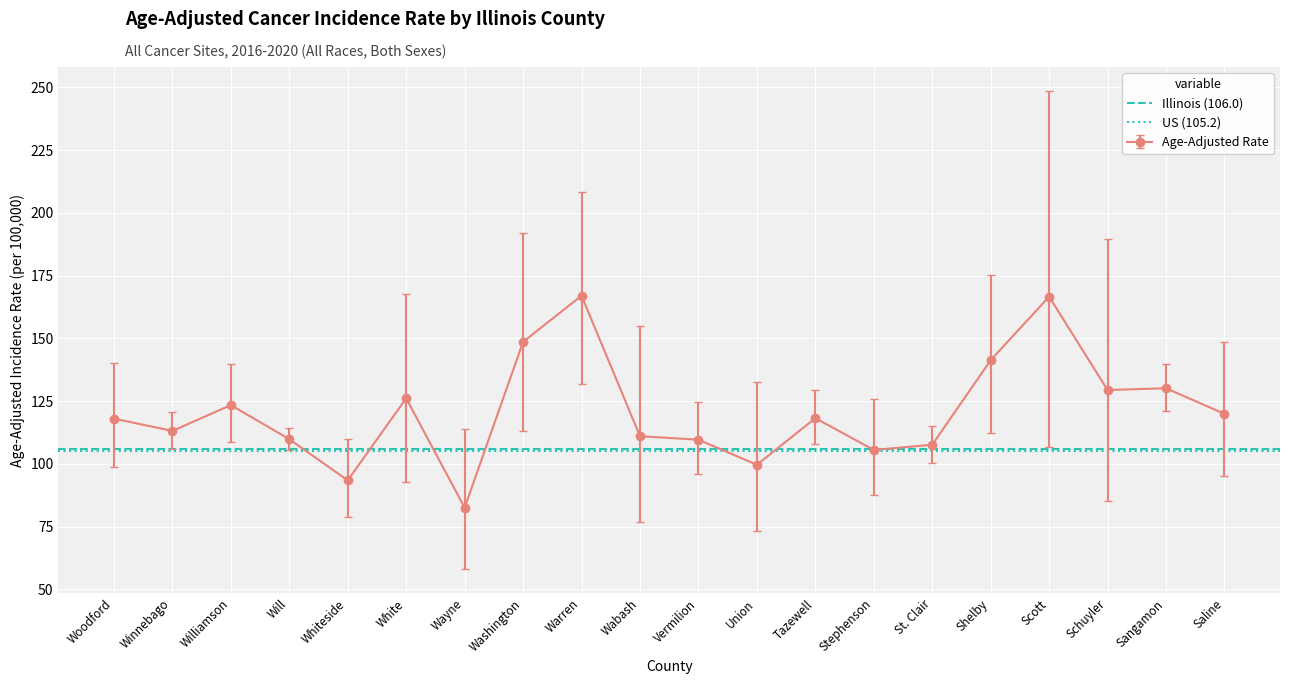

What is the label of the 2nd point from the left?

Winnebago